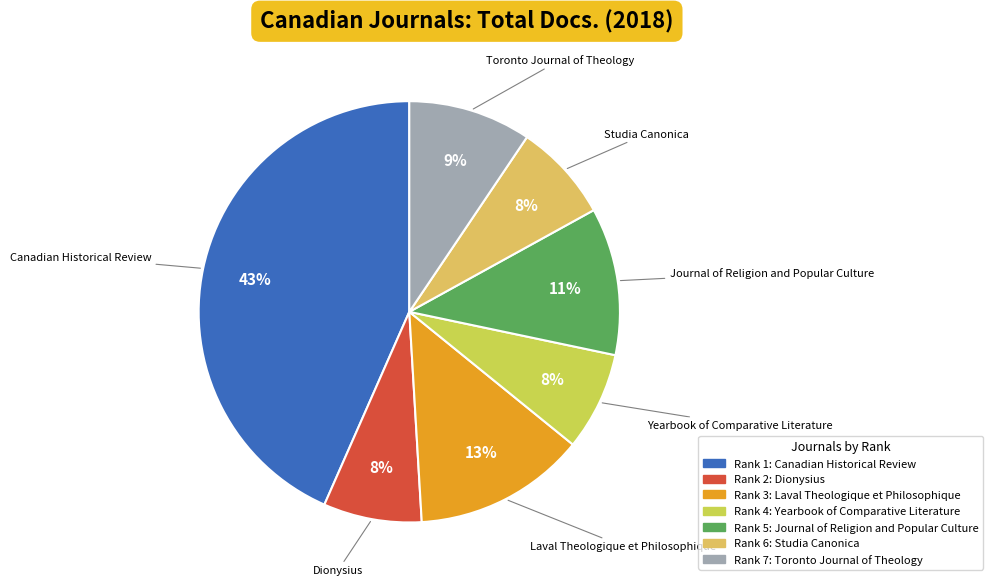

Which slice is the smallest?

Dionysius